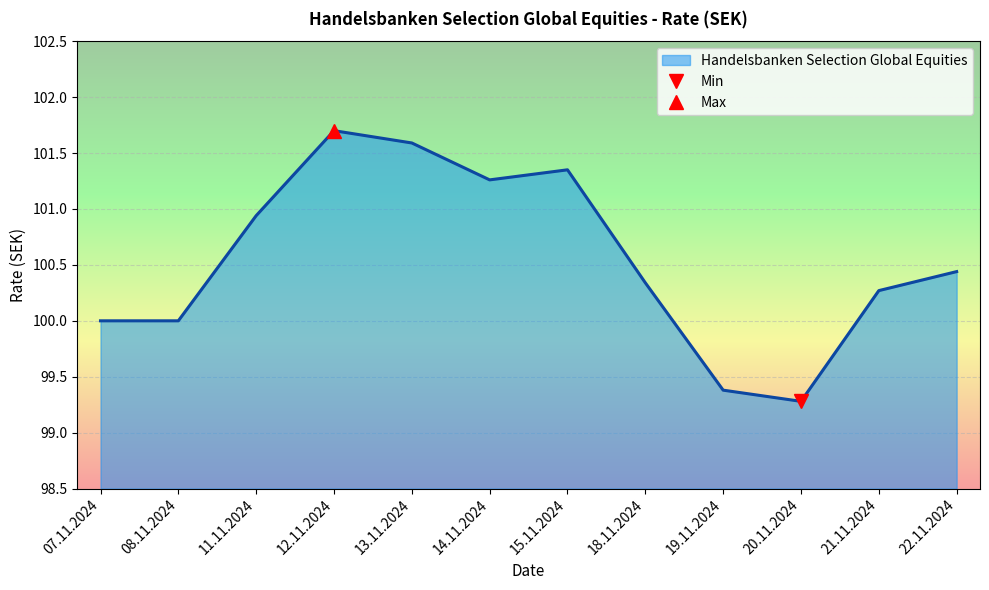

What is the sum of the values at 15.11.2024 and 13.11.2024?

202.9